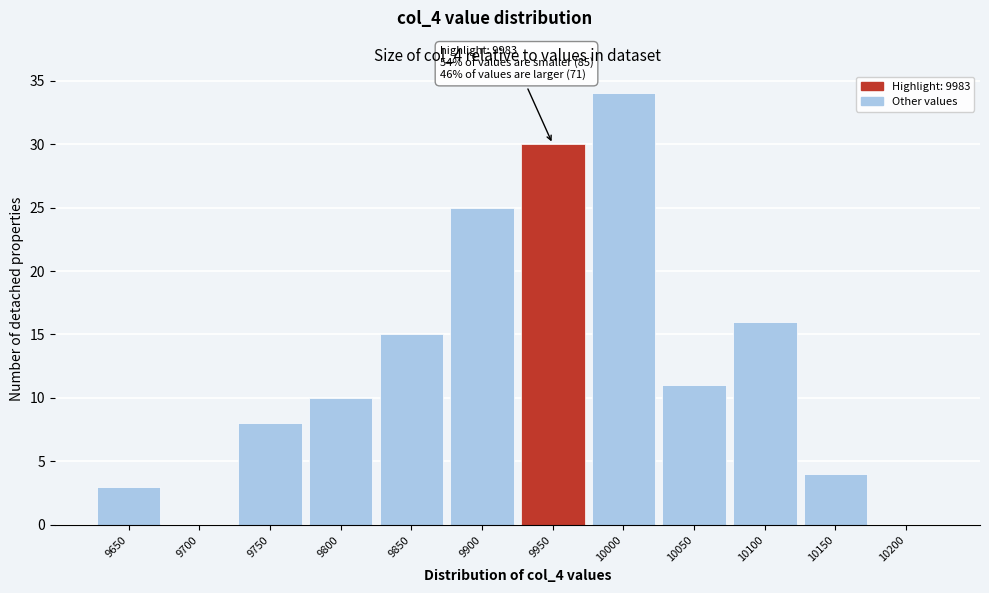

Reading left to right, list all the values displayed in this chart.

9650=3	9700=0	9750=8	9800=10	9850=15	9900=25	9950=30	10000=34	10050=11	10100=16	10150=4	10200=0